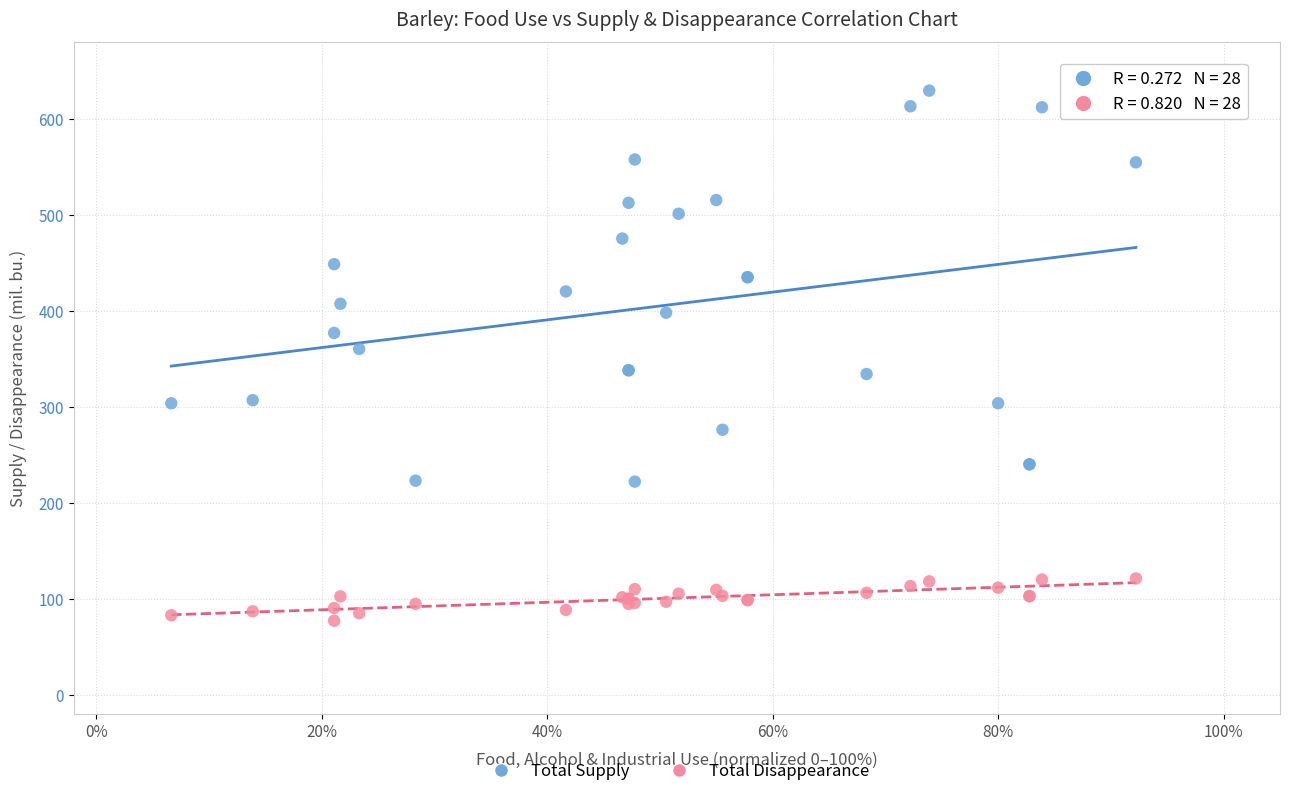

Which series contains the lowest Y value?

Total Disappearance